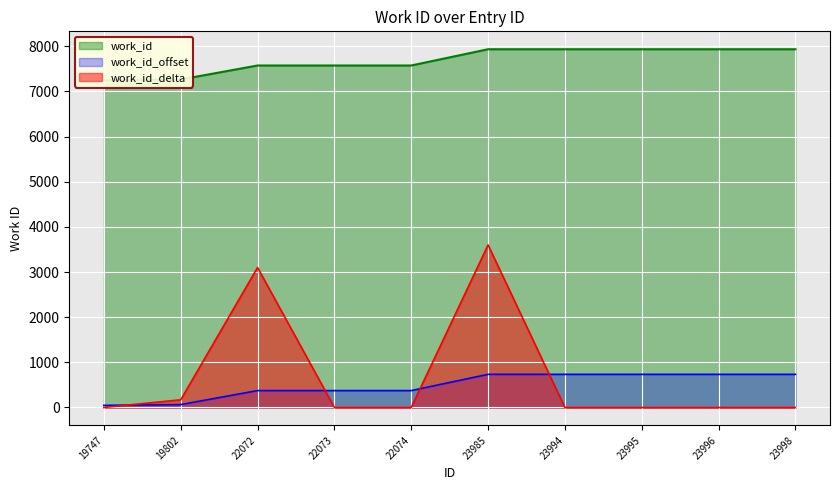

Reading right to left, transcribe all the data shown in this chart.

23998=7934	23996=7934	23995=7934	23994=7934	23985=7934	22074=7574	22073=7574	22072=7574	19802=7264	19747=7247